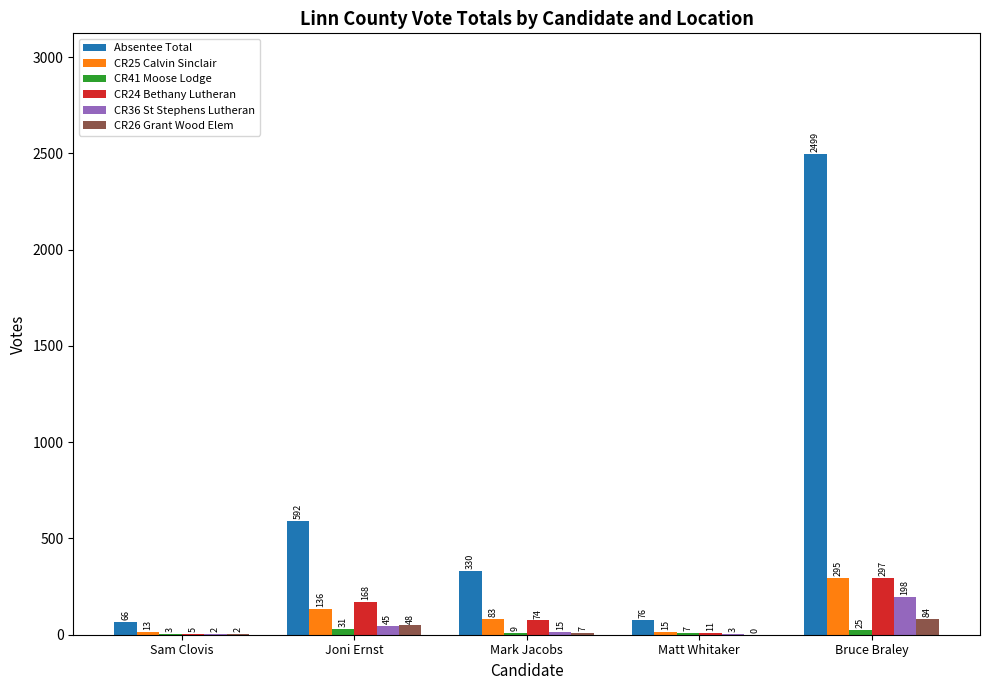

What is the sum of all CR24 Bethany Lutheran values?

555